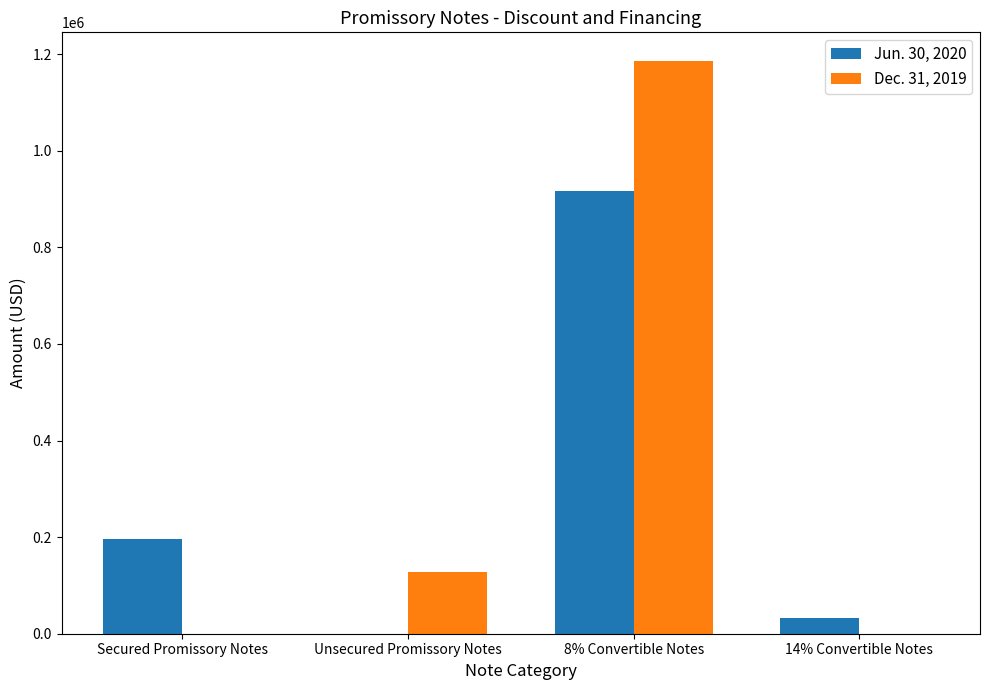

True or false: Jun. 30, 2020 has a value of 916968 at 8% Convertible Notes.

True